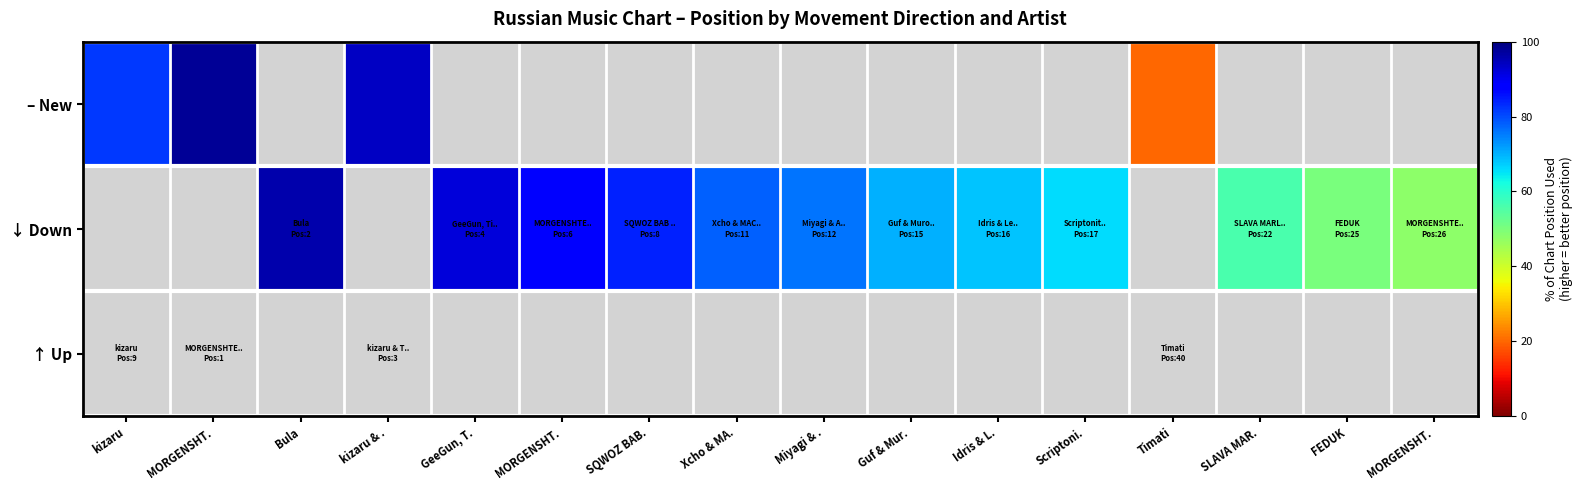

Which category has the highest value in the – New series?

MORGENSHT.